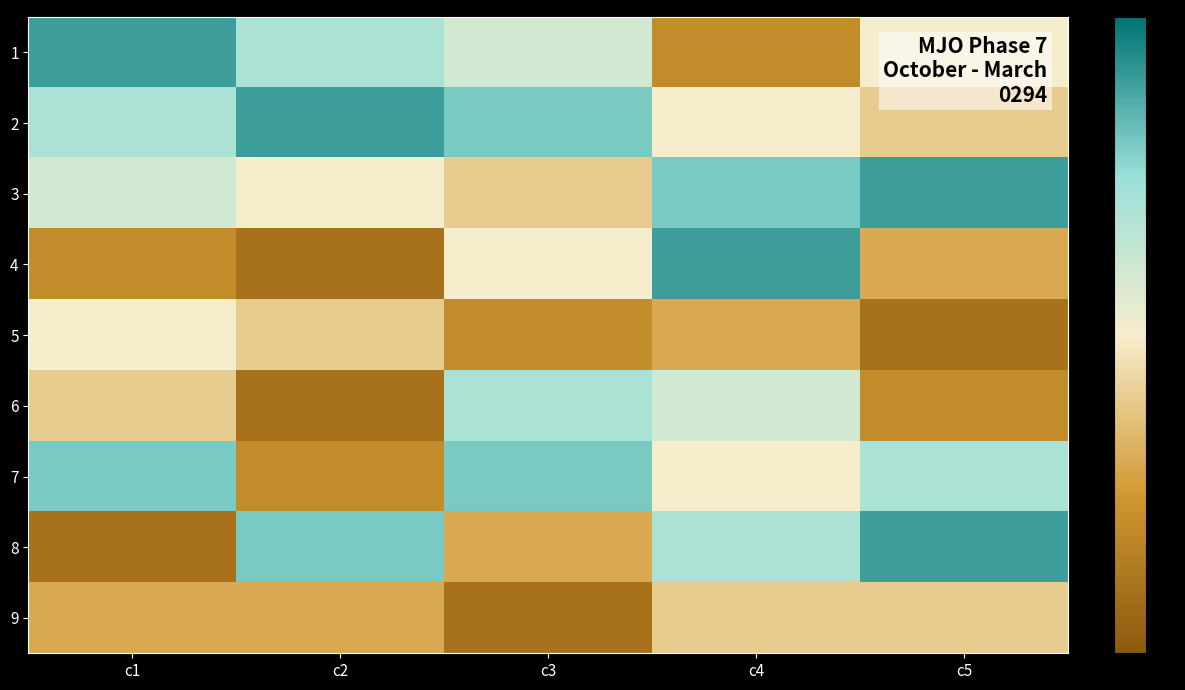

Reading left to right, extract all data points from this chart.

1: c1=9	c2=7	c3=6	c4=2	c5=5
2: c1=7	c2=9	c3=8	c4=5	c5=4
3: c1=6	c2=5	c3=4	c4=8	c5=9
4: c1=2	c2=1	c3=5	c4=9	c5=3
5: c1=5	c2=4	c3=2	c4=3	c5=1
6: c1=4	c2=1	c3=7	c4=6	c5=2
7: c1=8	c2=2	c3=8	c4=5	c5=7
8: c1=1	c2=8	c3=3	c4=7	c5=9
9: c1=3	c2=3	c3=1	c4=4	c5=4